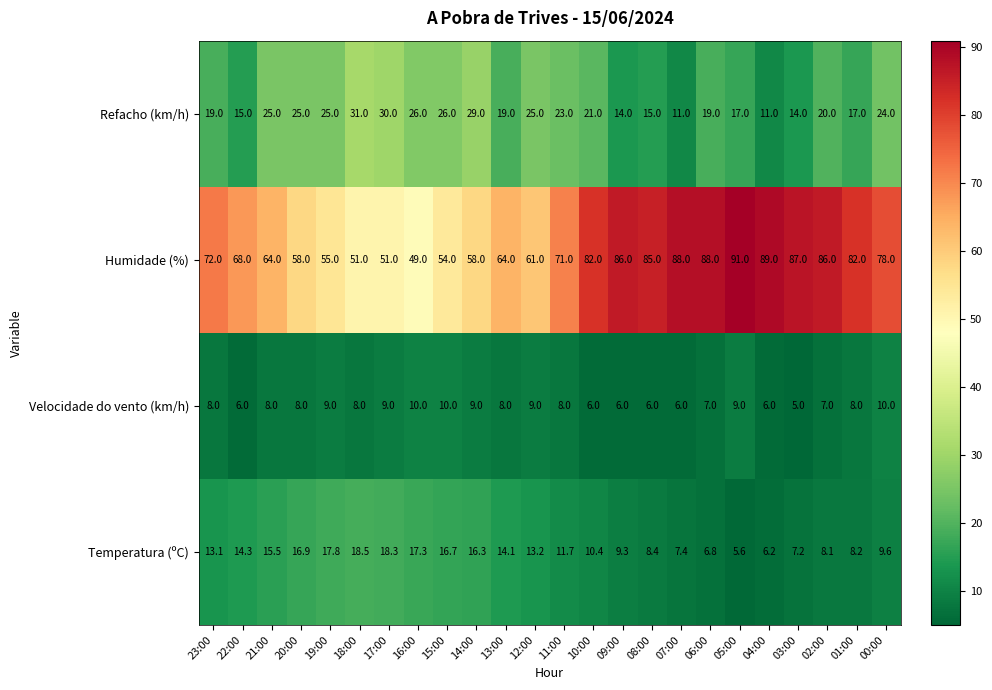

What is the difference between the highest and lowest values at 10:00?

76.0